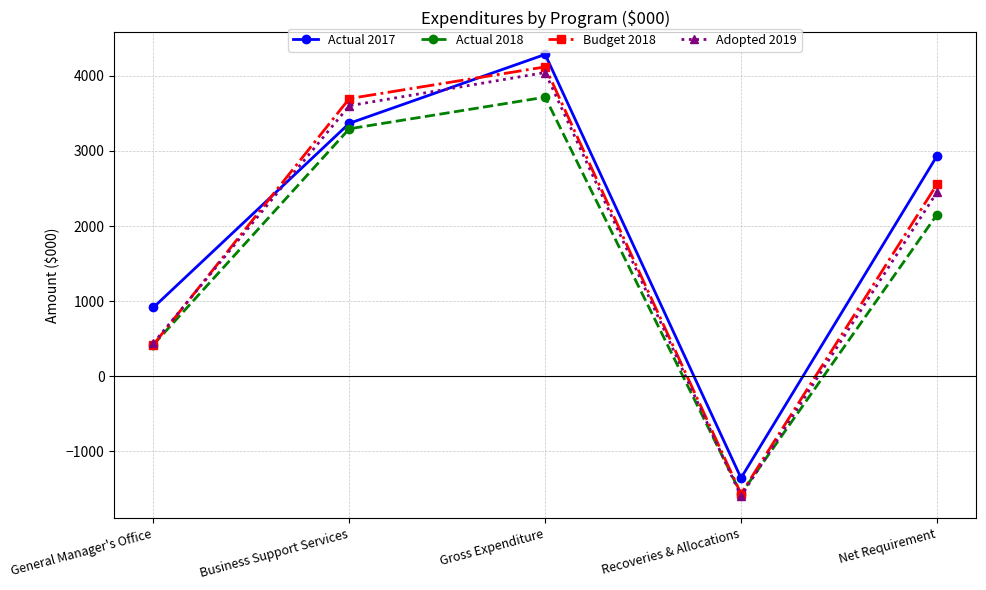

True or false: Budget 2018 and Actual 2017 intersect in this chart.

True